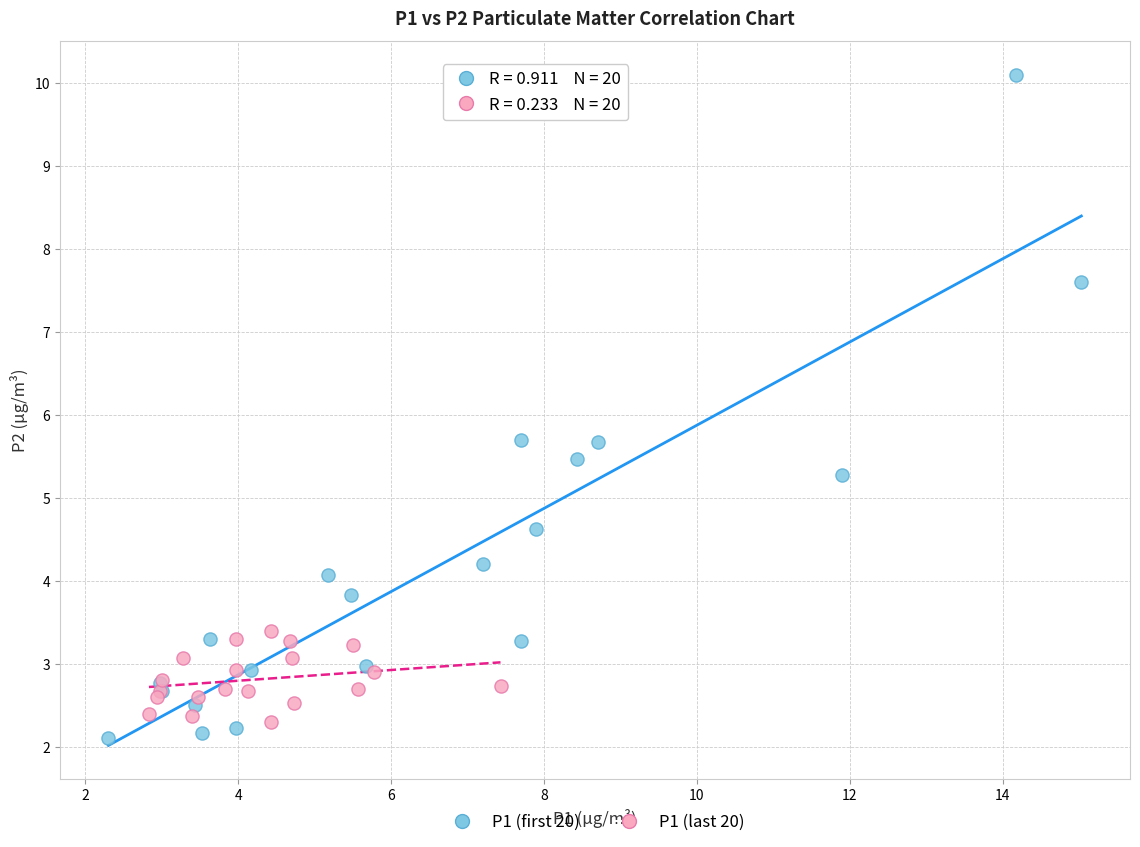

What are all the series names shown in the legend?

P1 (first 20), P1 (last 20)